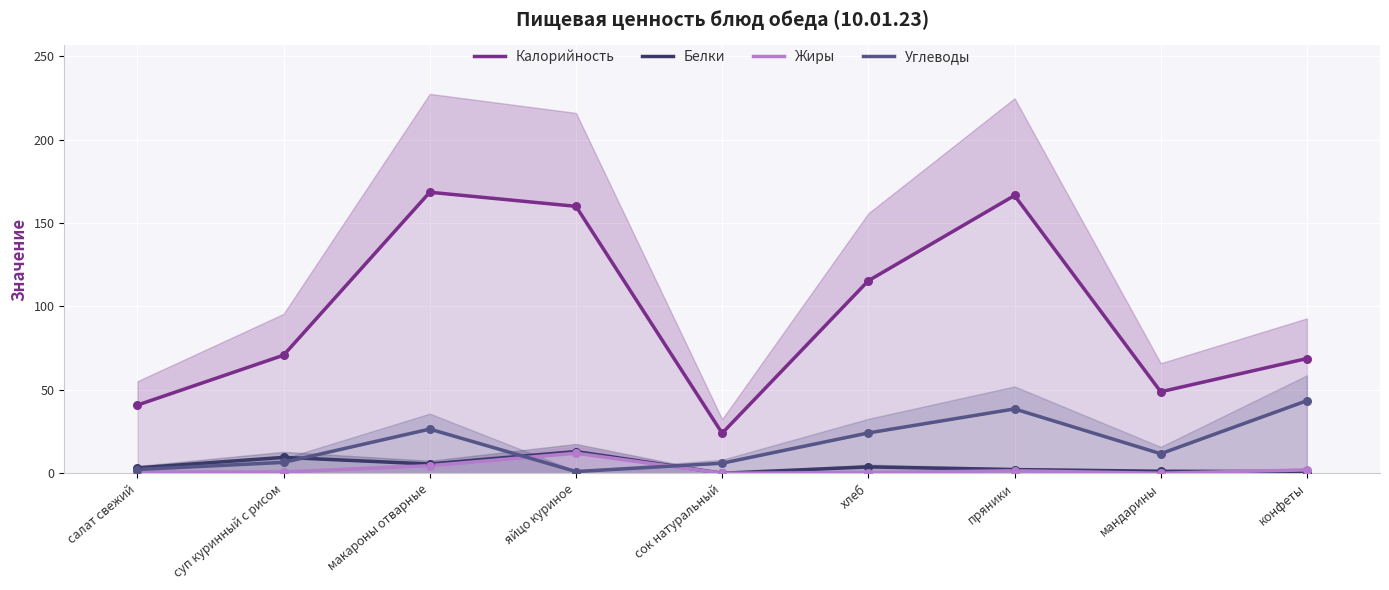

What is the total value across all series at мандарины?

61.7